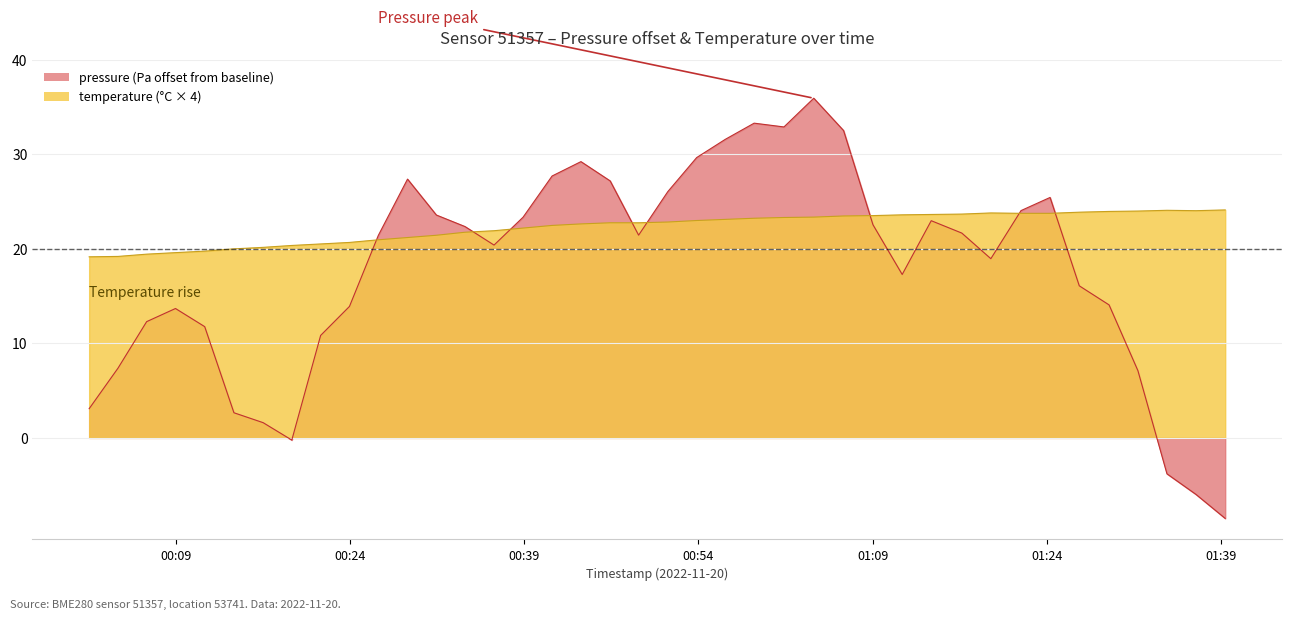

Which series has the largest total across all categories?

temperature